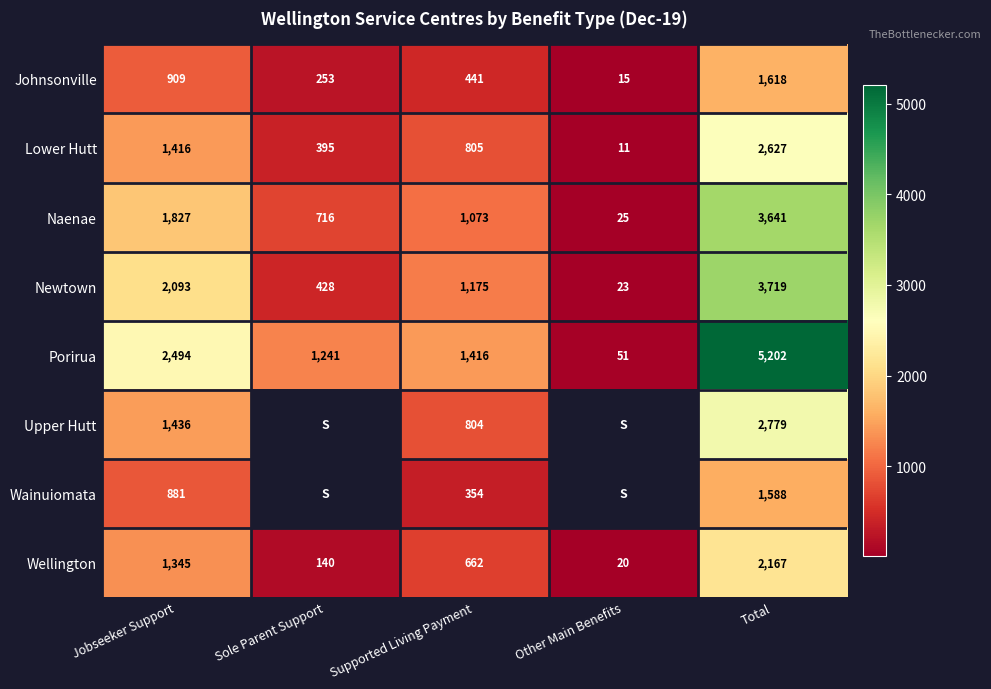

At which category is the sum across all series the highest?

Total